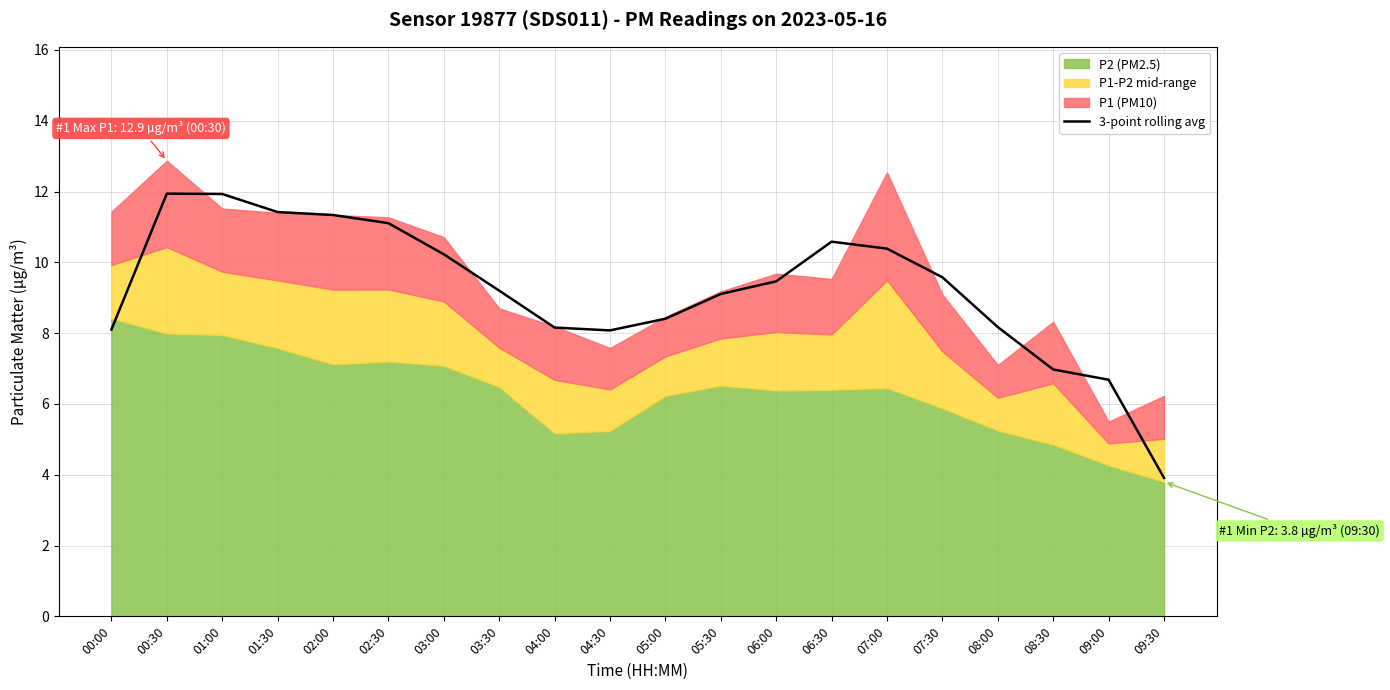

At which label does the data first exceed 9?

00:30